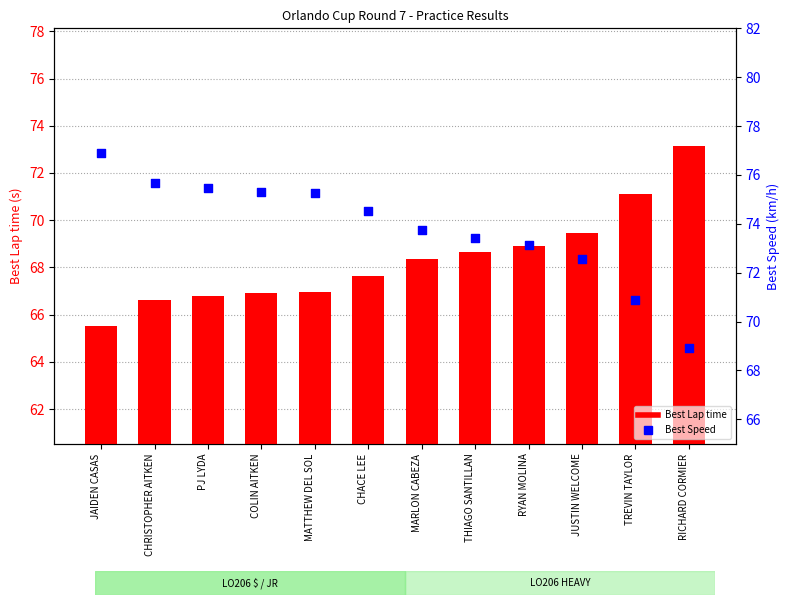

At how many categories does at least one series exceed 73?

10